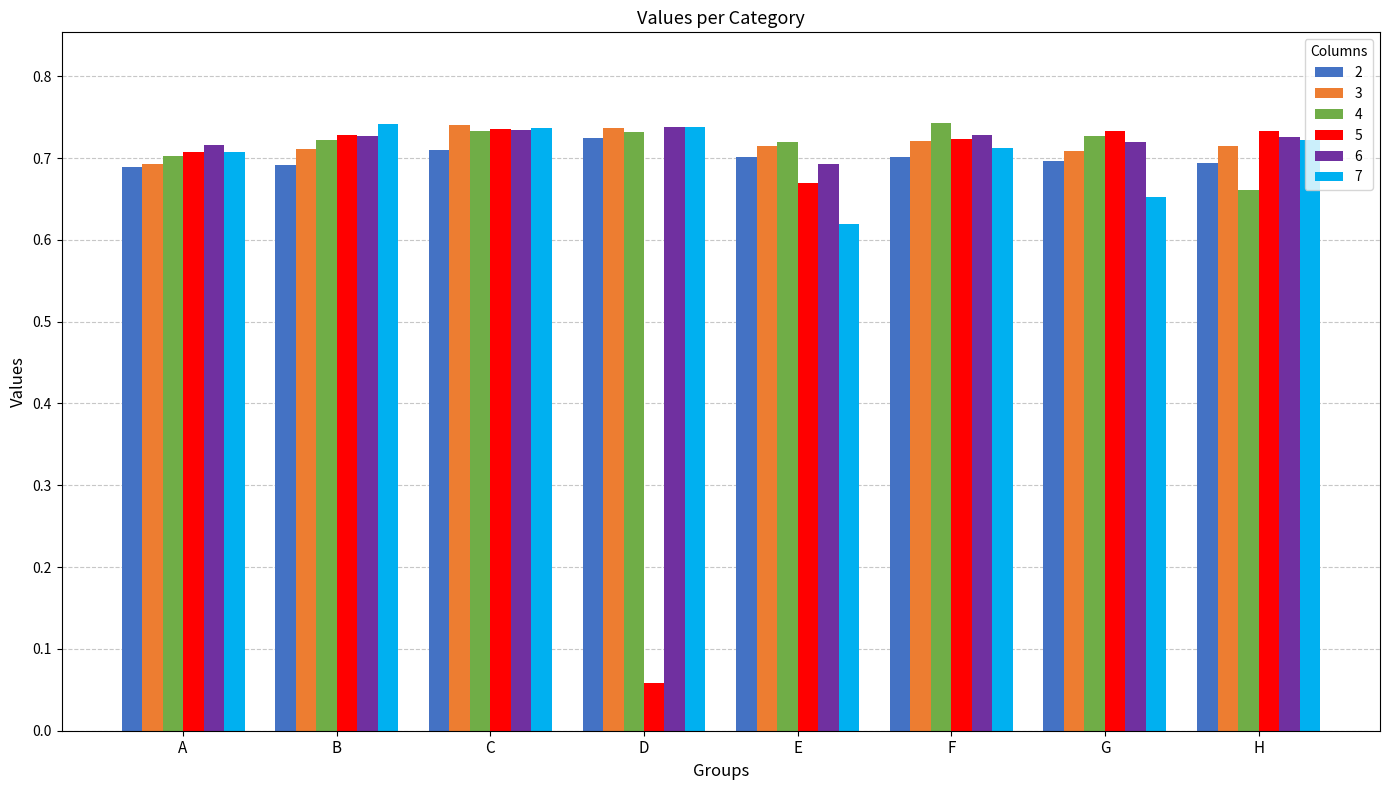

Count the 2 values in the range 0 to 1.

8